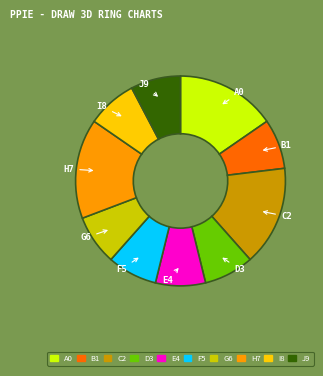

Approximately how many times larger is the value at G6 compared to B1?

1.0